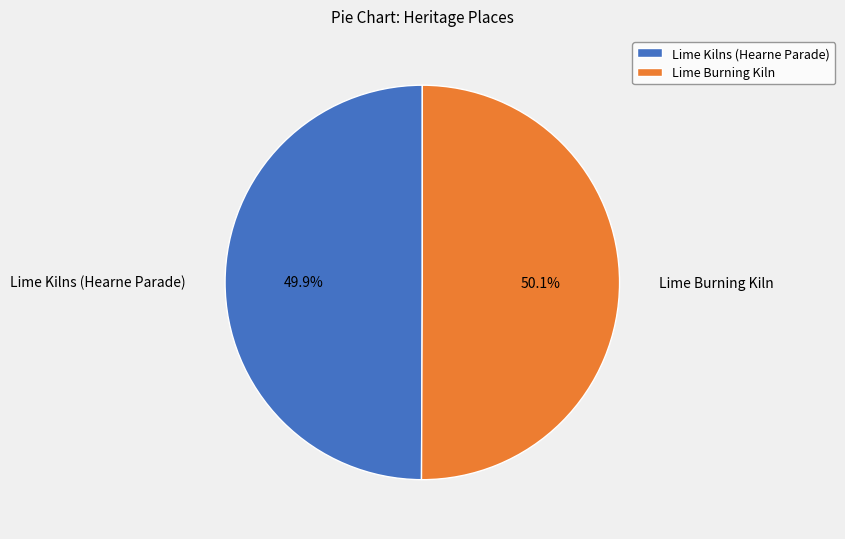

Is there a majority slice in this chart?

Yes